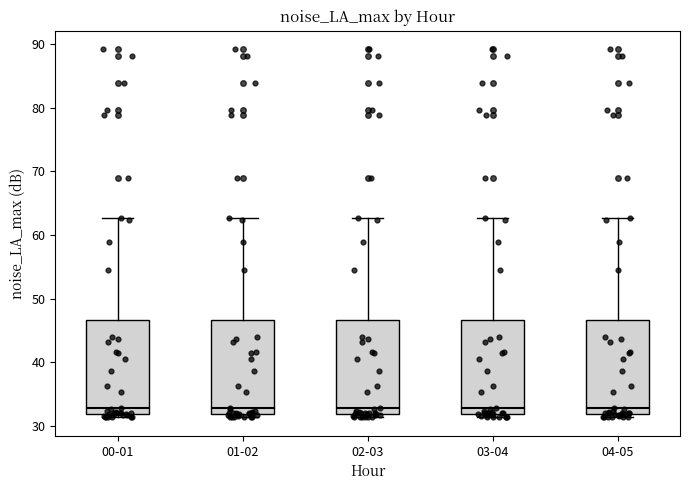

Reading left to right, read every box against the y-axis: the position of its median line, the range the box covers, and the ends of its whiskers. The values are not printed on the chart, so give them approximately, as read against the axis.

00-01: median 33, box 32 to 47, whiskers 31 to 63
01-02: median 33, box 32 to 47, whiskers 31 to 63
02-03: median 33, box 32 to 47, whiskers 31 to 63
03-04: median 33, box 32 to 47, whiskers 31 to 63
04-05: median 33, box 32 to 47, whiskers 31 to 63